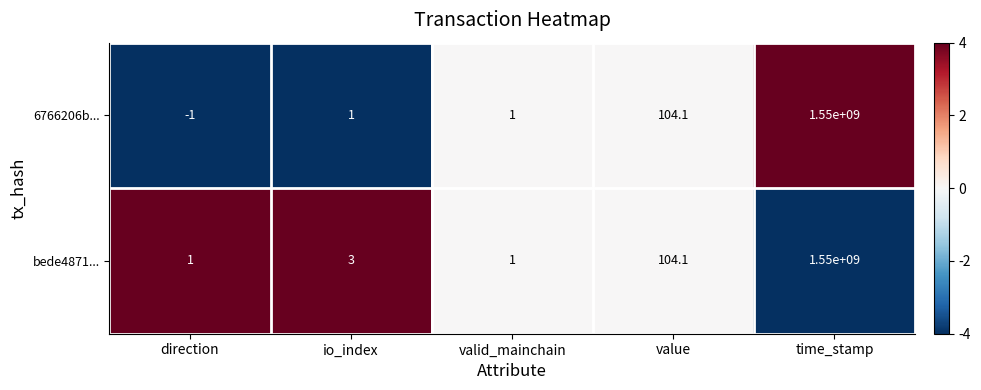

At which category is the sum across all series the highest?

time_stamp